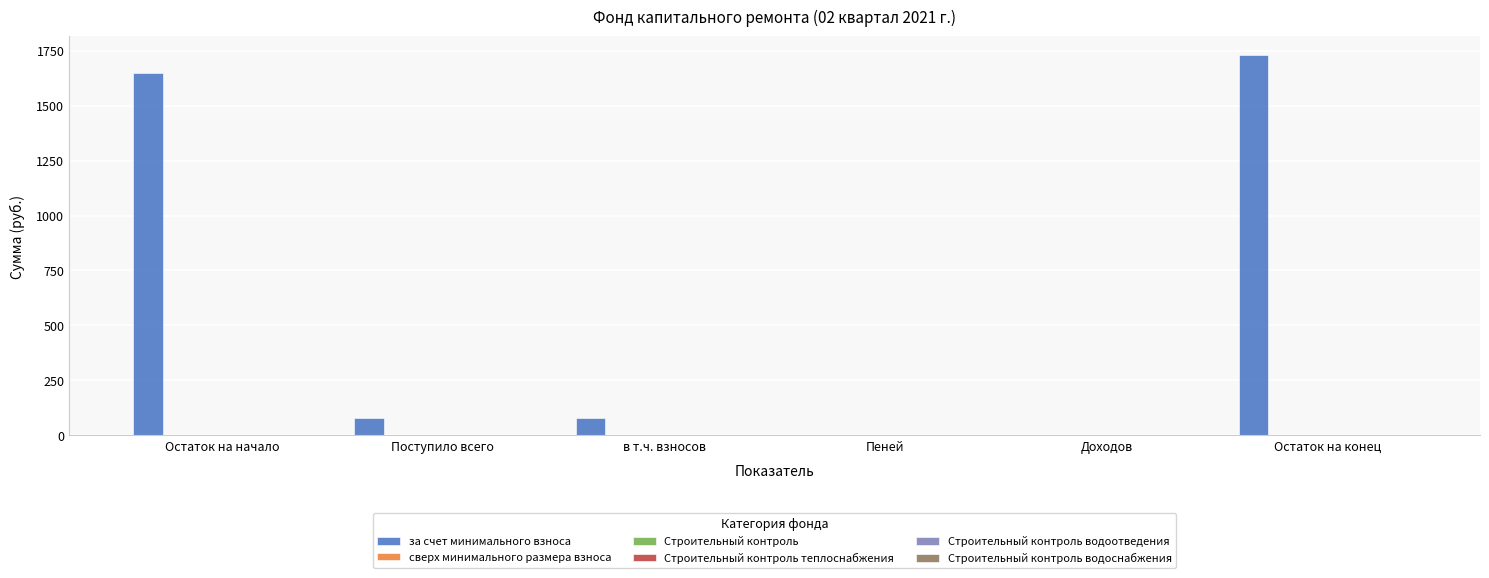

Count the number of categories in the chart.

6